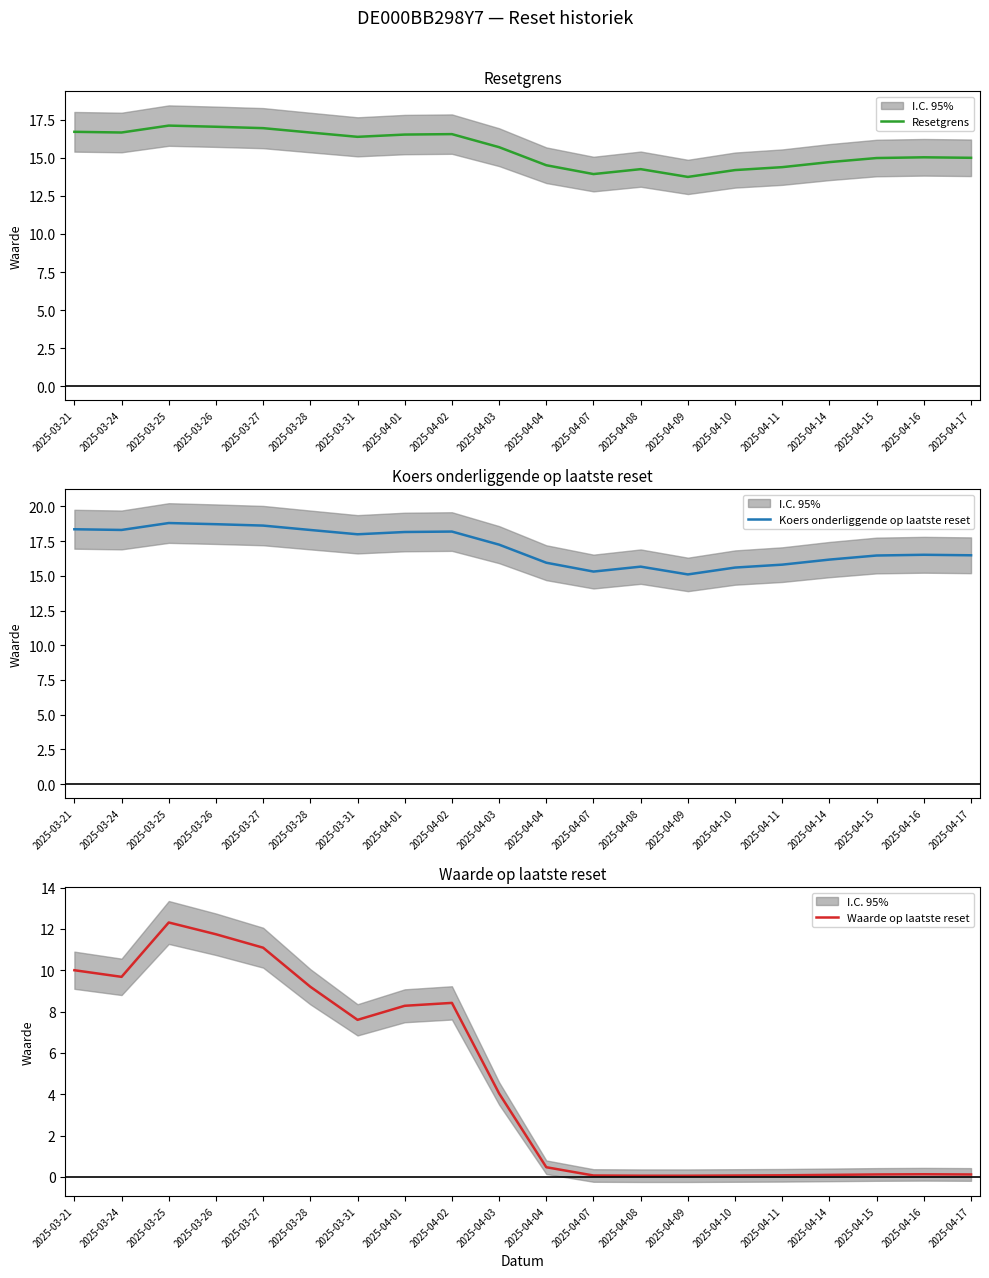

What is the value of the Koers onderliggende op laatste reset point at the 2nd from the left?

18.3